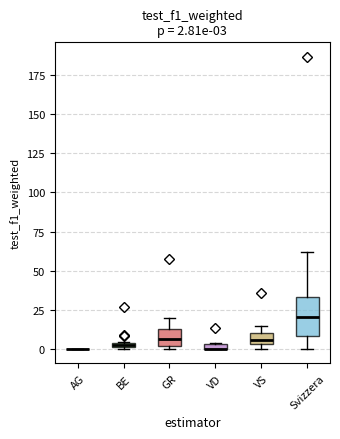

Comparing the boxes themselves (not the whiskers), which one is the tallest?

Svizzera